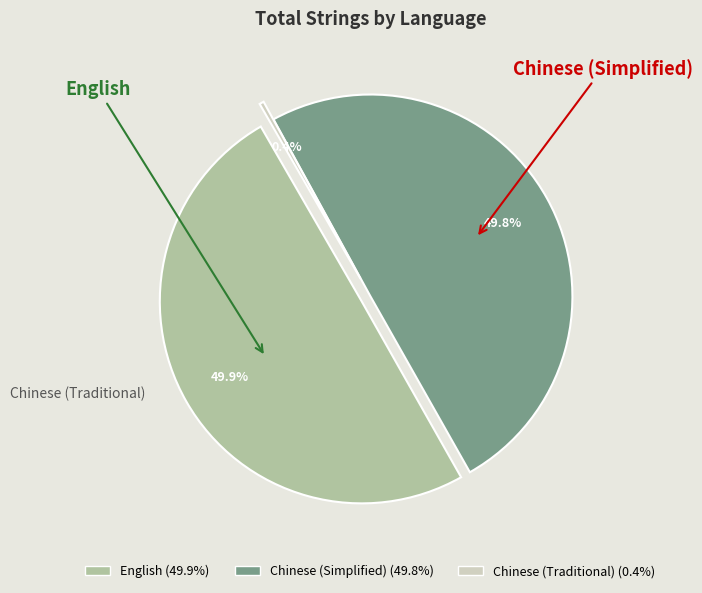

Combined, do Chinese (Simplified) and Chinese (Traditional) account for over 50%?

Yes